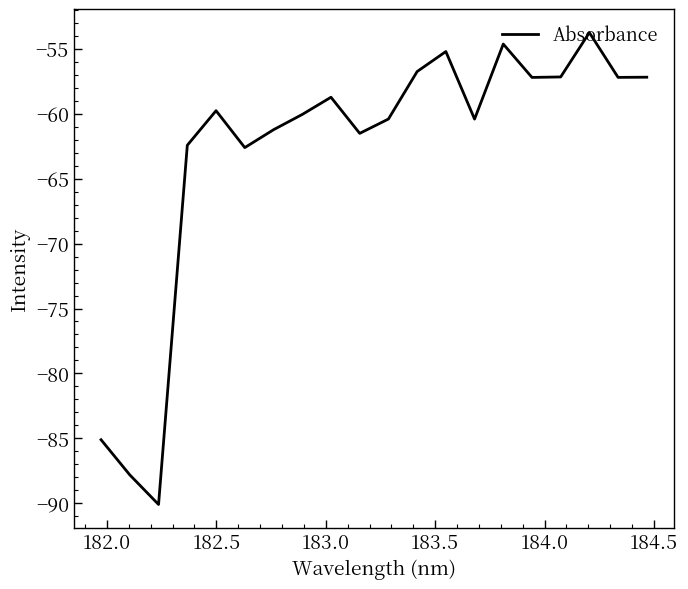

How many values are below -59?

11